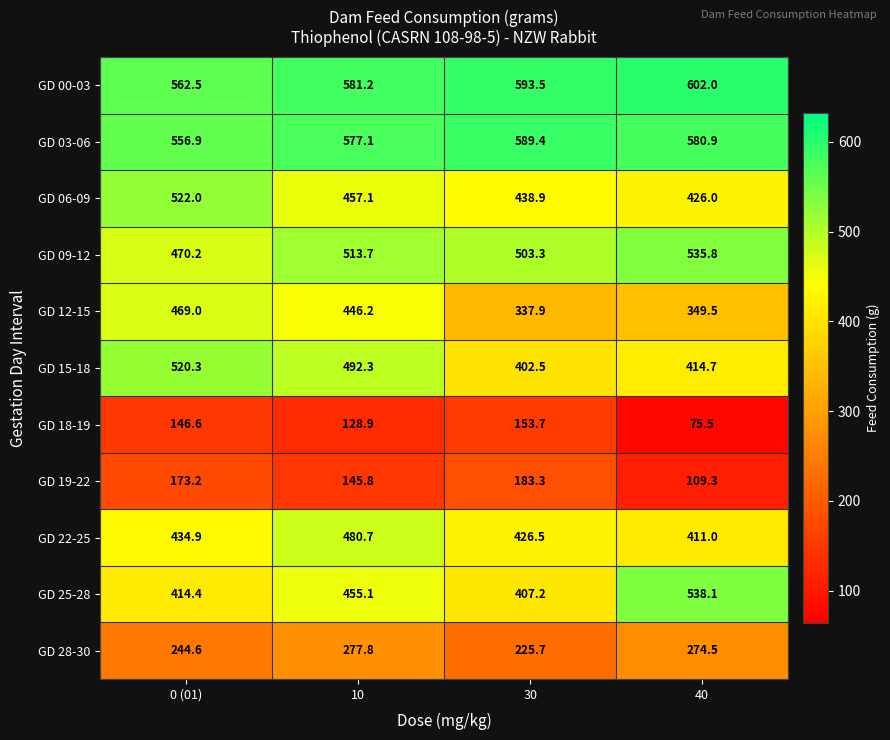

Where does the GD 25-28 series first go above 455?

10